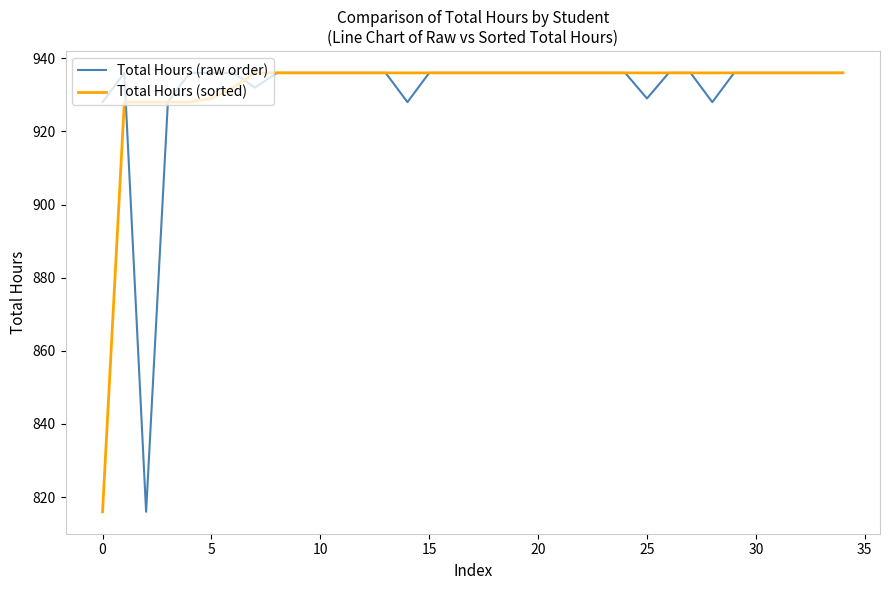

What is the minimum value shown in the chart?

816